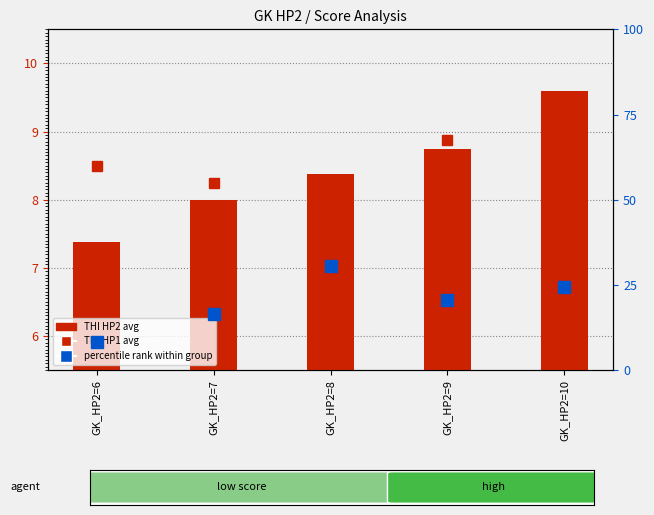

What is the difference between the maximum and minimum values in the percentile rank within group series?

22.4